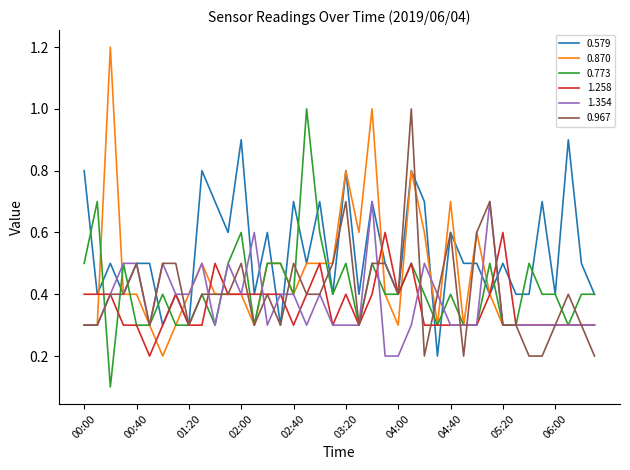

What is the maximum value for 1.258?

0.6